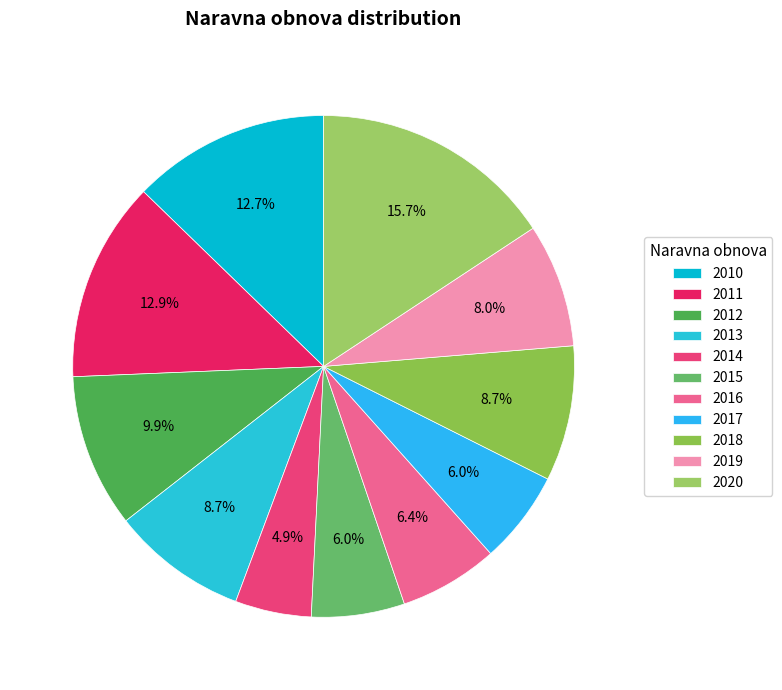

How many segments does this pie chart have?

11